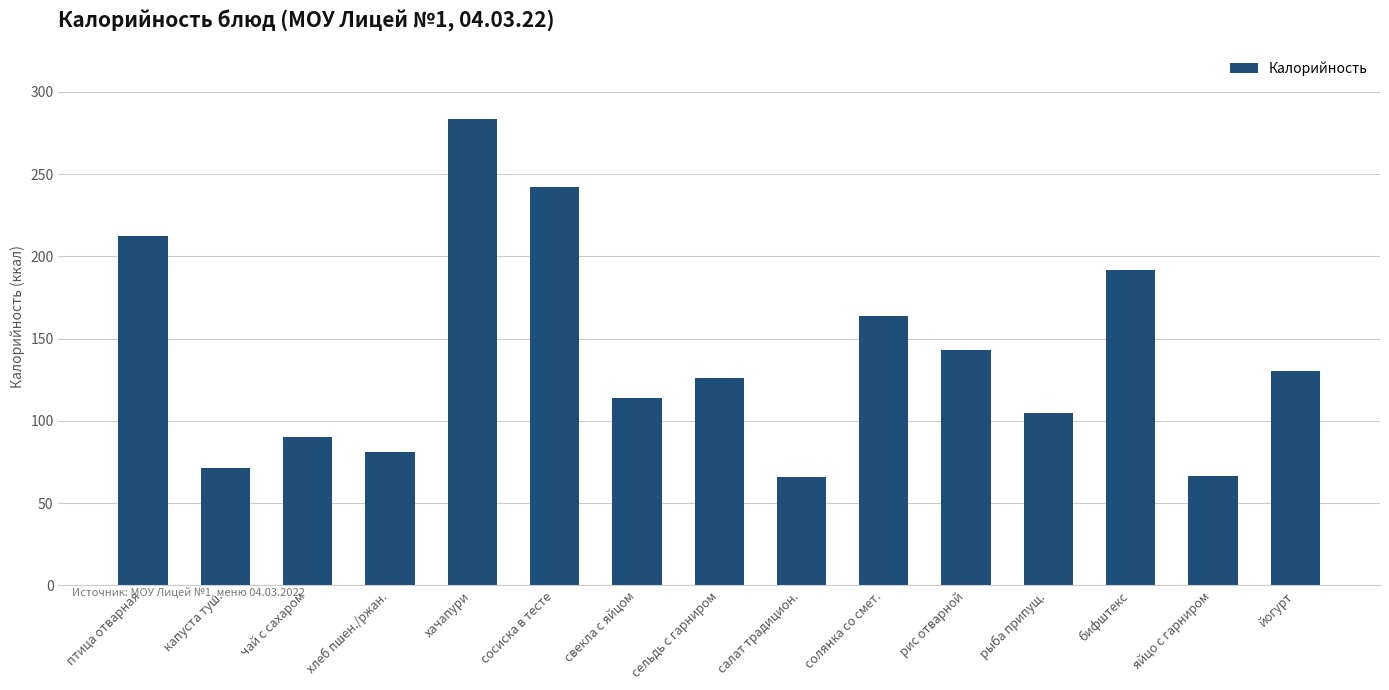

What is the average value?

139.1